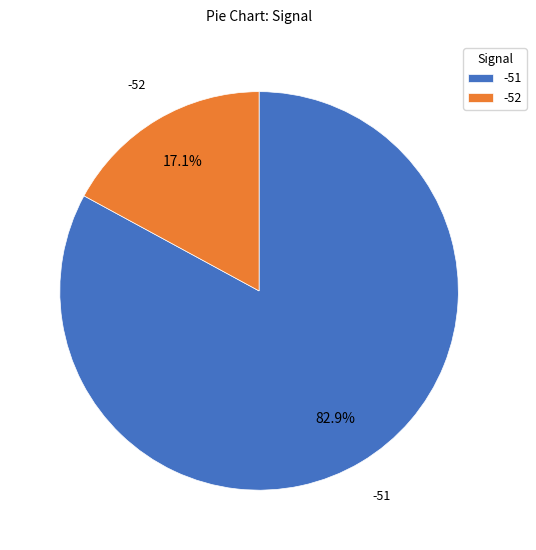

Which has a higher value, -51 or -52?

-51